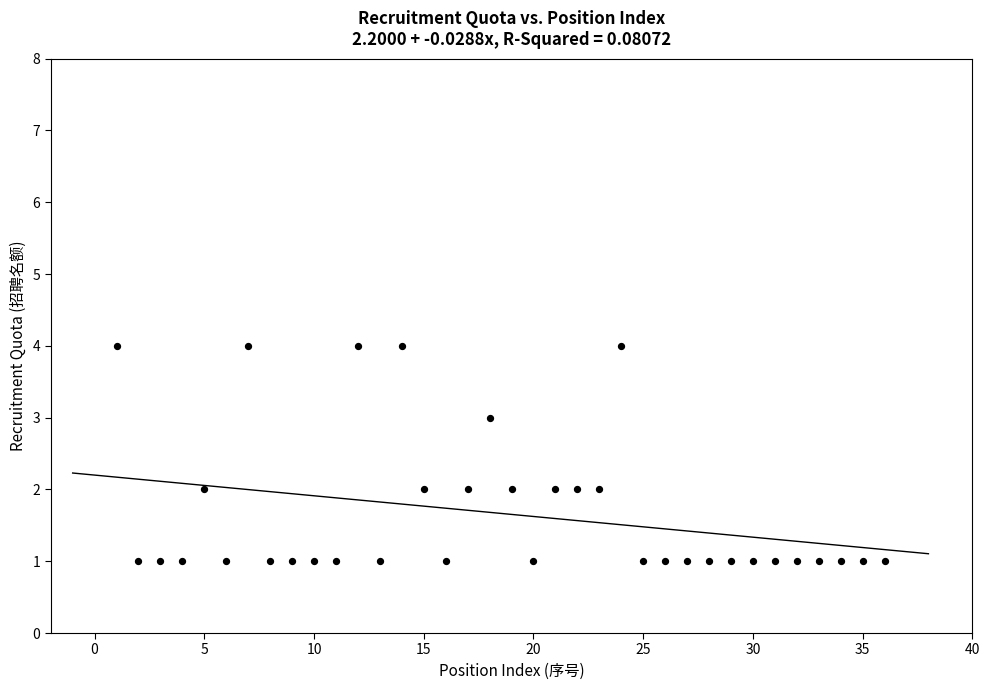

What is the range of Y values (max minus min)?

3